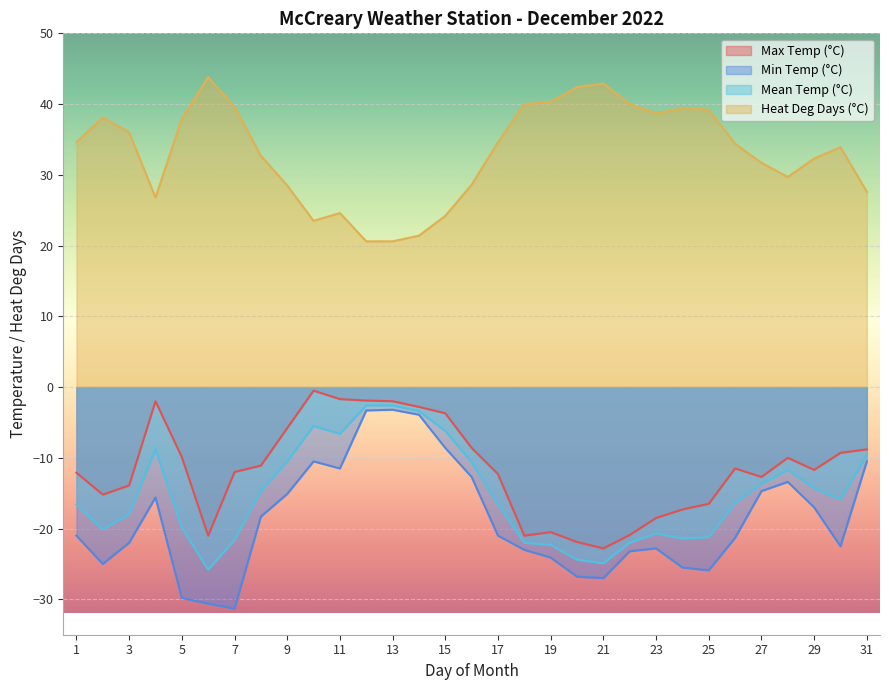

True or false: Heat Deg Days (°C) and Min Temp (°C) cross at least once.

False